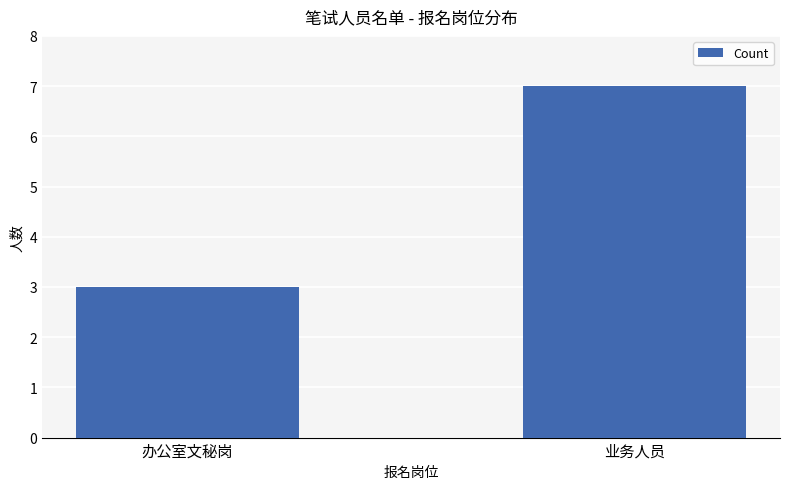

What is the label of the 2nd bar from the left?

业务人员